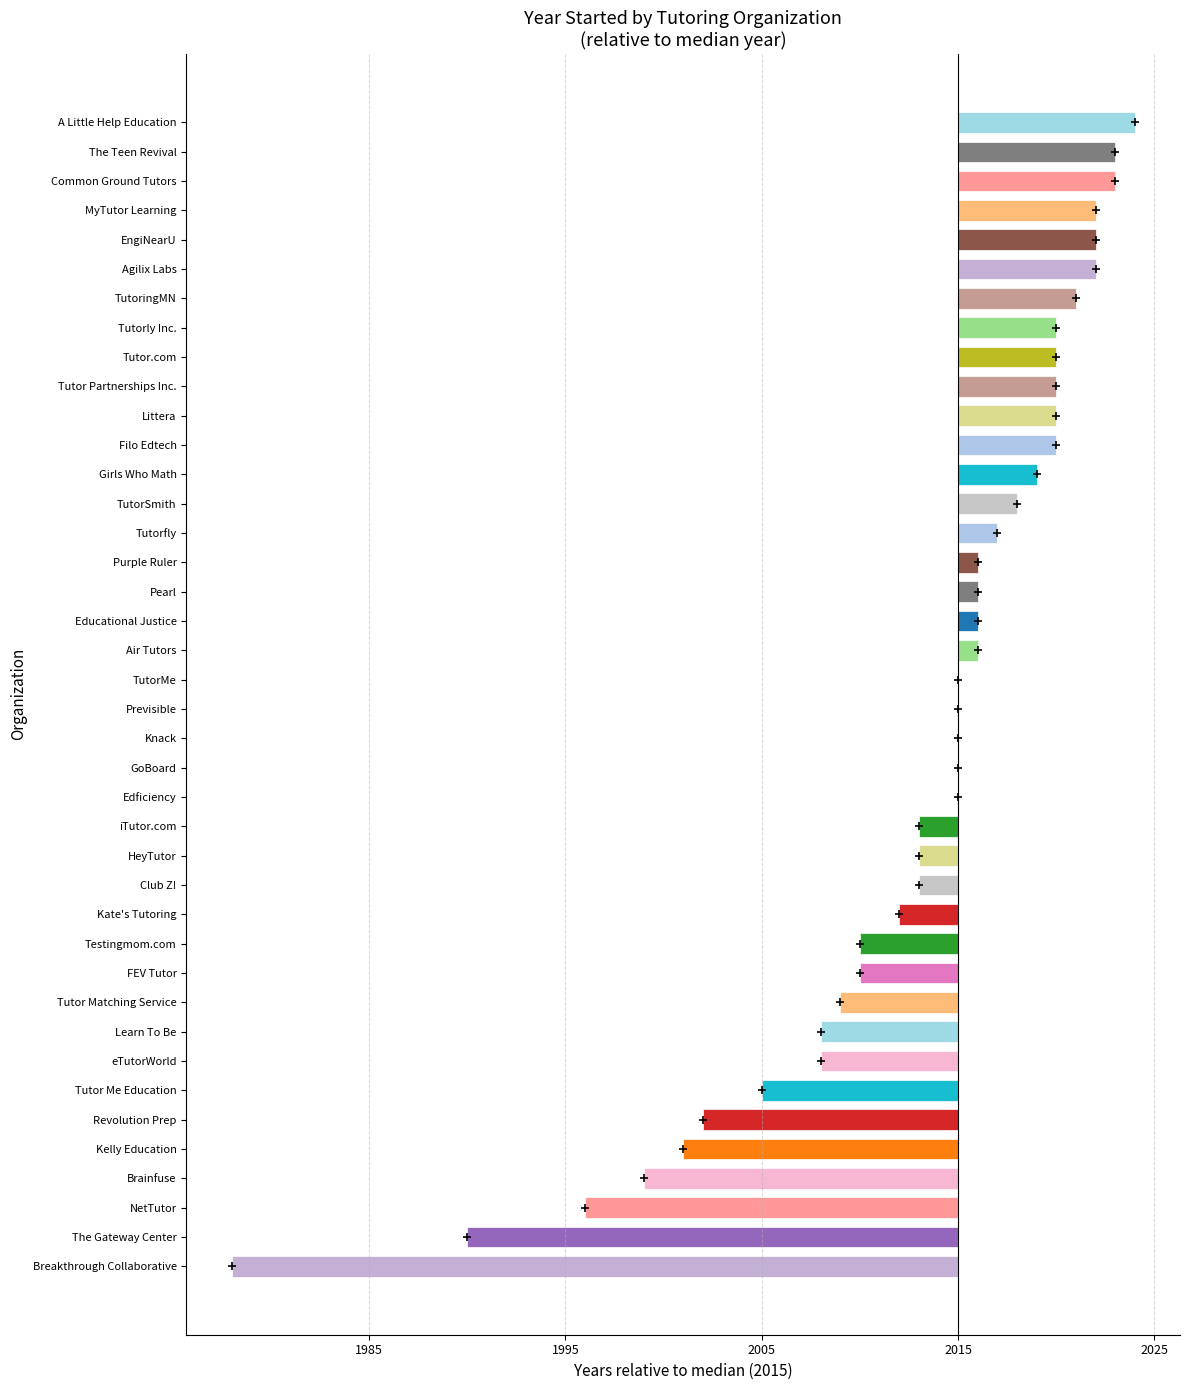

Are the bars horizontal?

Yes